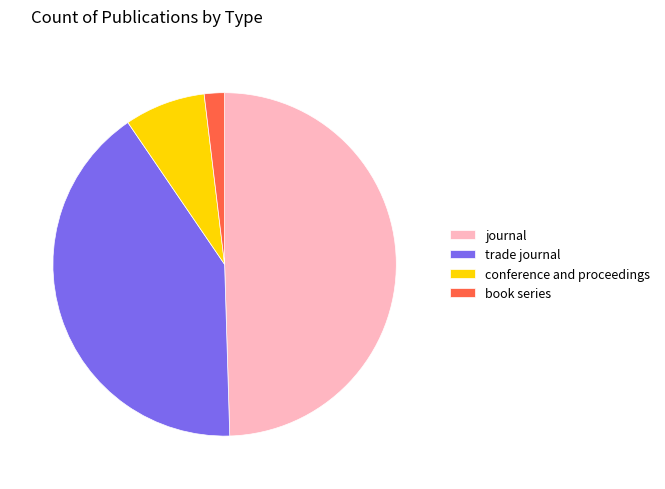

Rank the categories by value from lowest to highest.

book series, conference and proceedings, trade journal, journal